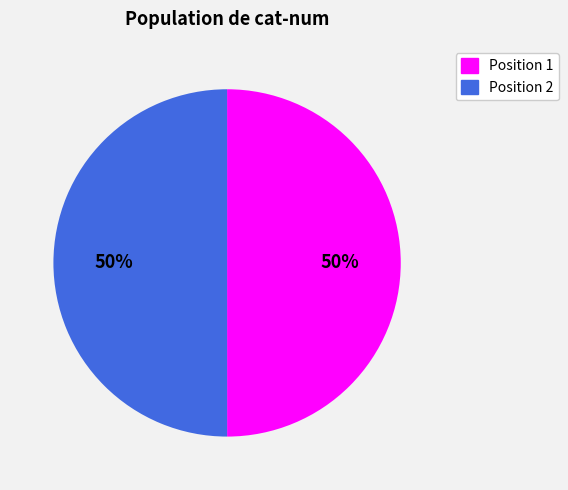

To the nearest percent, what portion does Position 2 represent?

50%